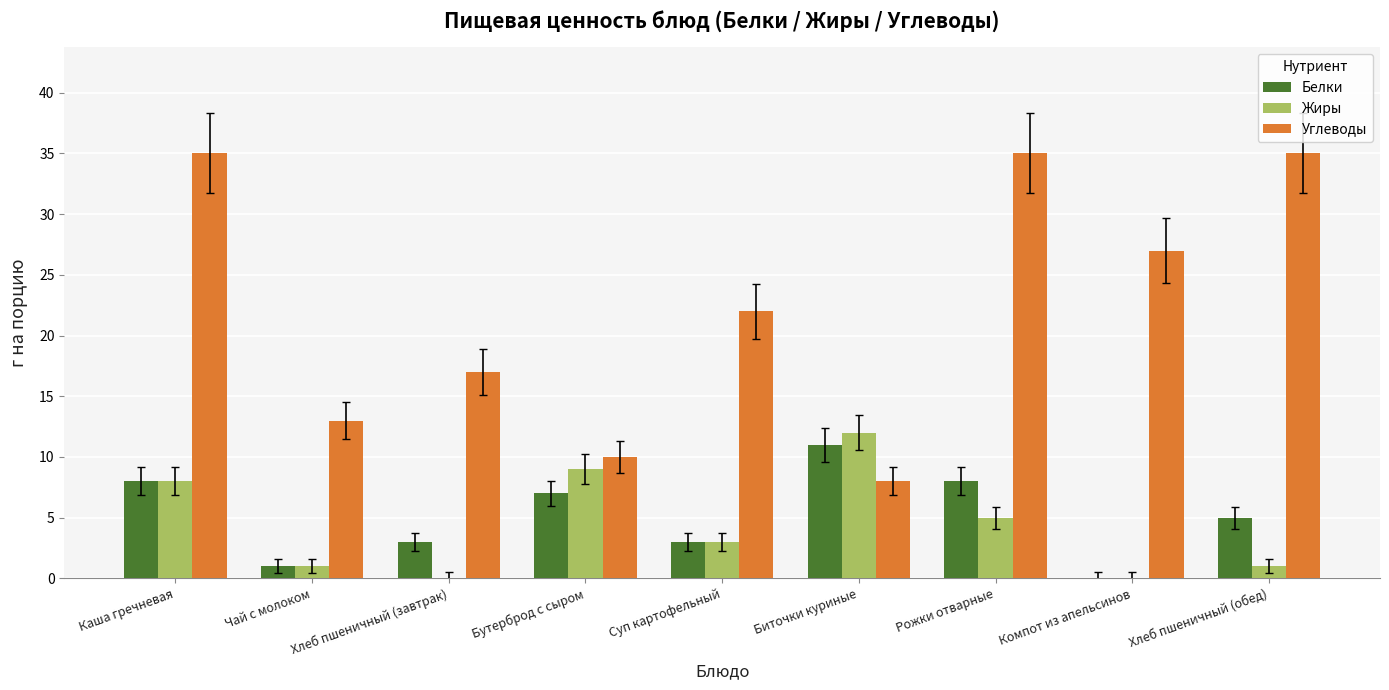

What is the total value across all series at Каша гречневая?

51